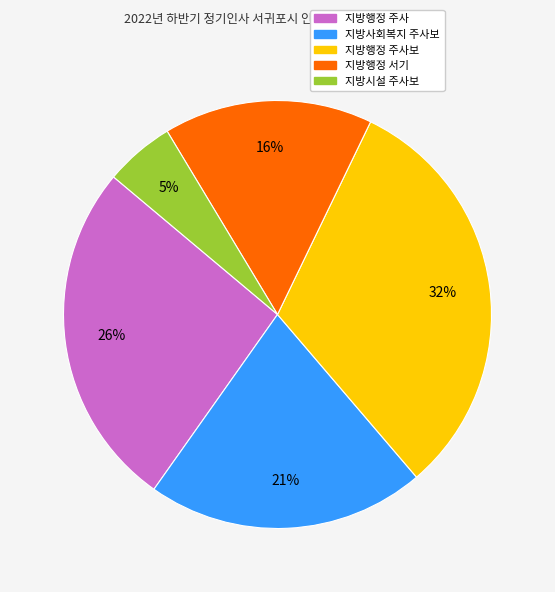

Is there a majority slice in this chart?

No